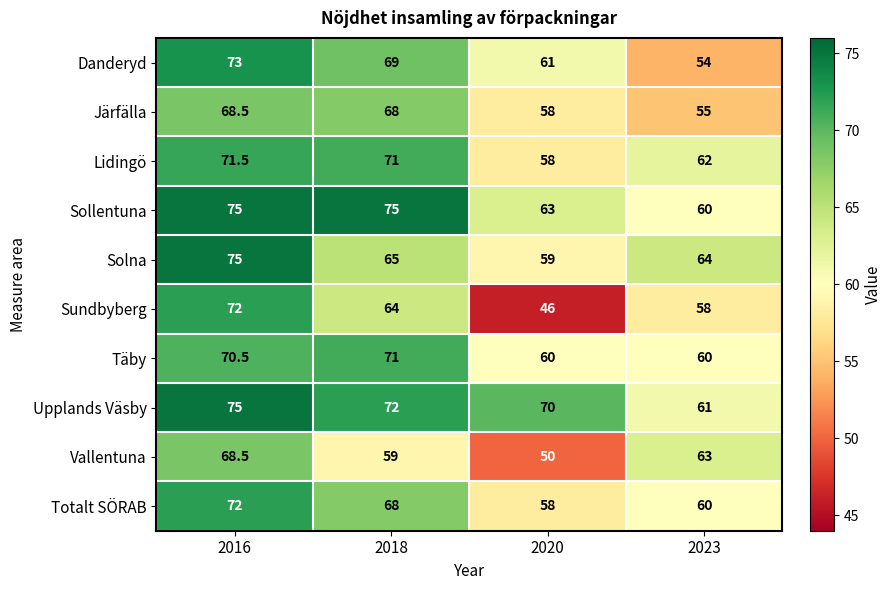

Which category has the highest value in the Järfälla series?

2016